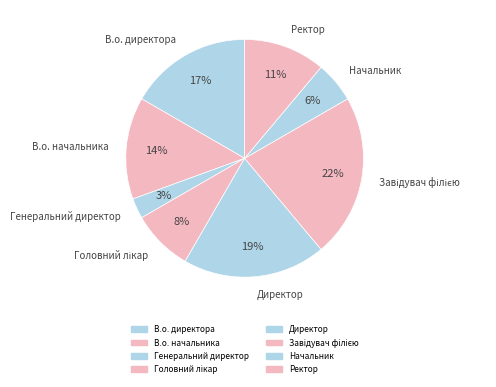

To the nearest percent, what is the average slice percentage?

12%